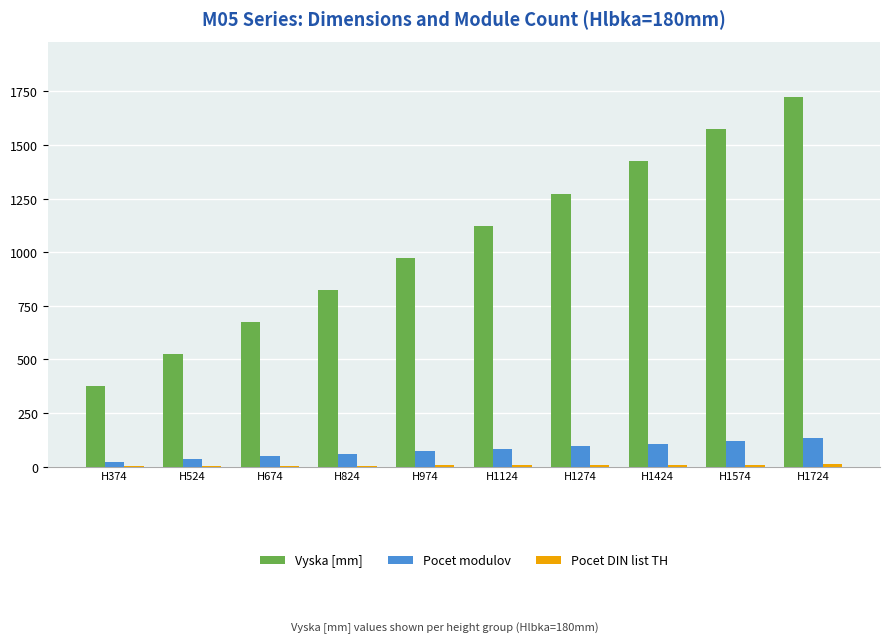

How many Pocet modulov values are between 48 and 108?

6